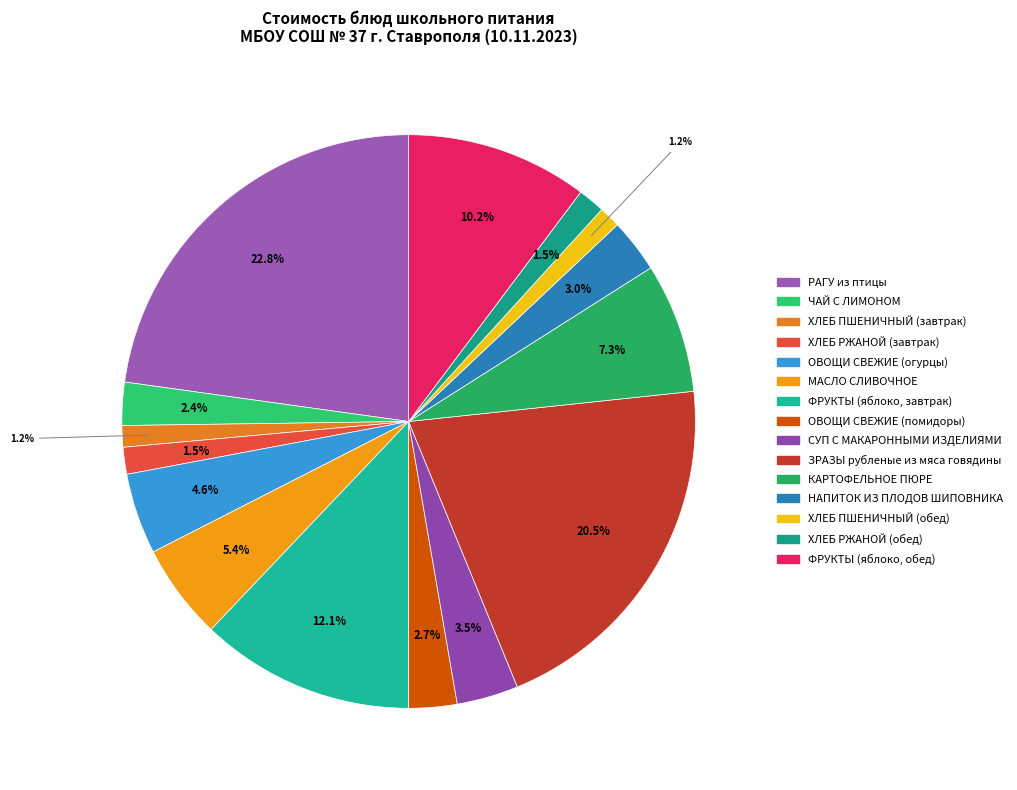

Do РАГУ из птицы and ОВОЩИ СВЕЖИЕ (помидоры) together represent more than half of the pie?

No